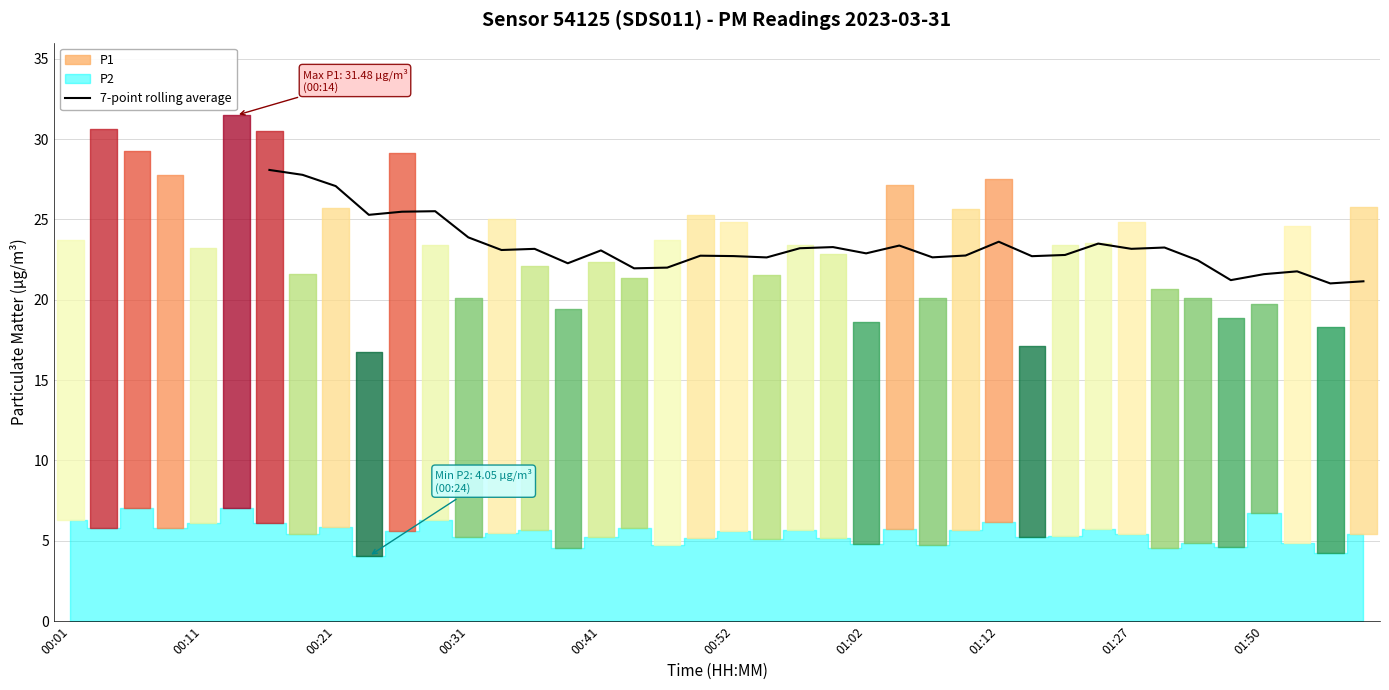

What is the difference between the second highest and second lowest values?

6.6